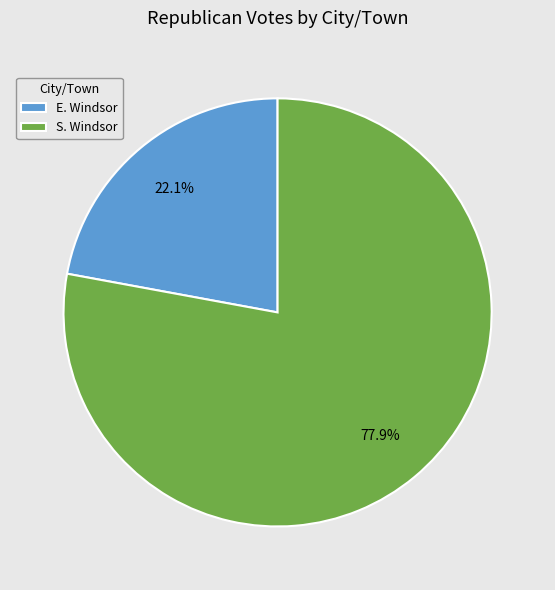

What percentage is NOT represented by E. Windsor?

77.9%